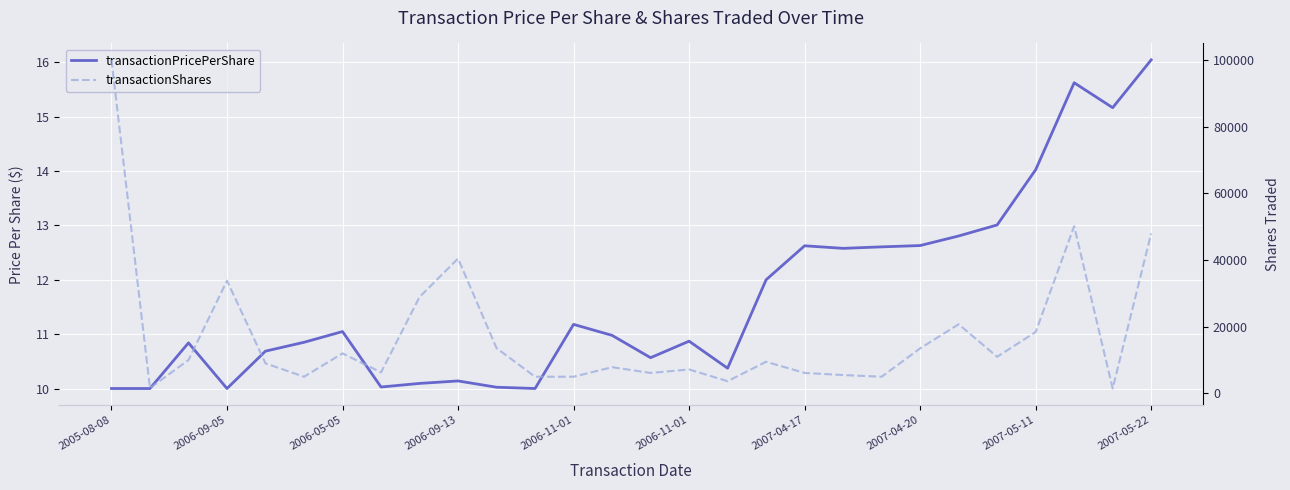

Count the number of data series in this chart.

2